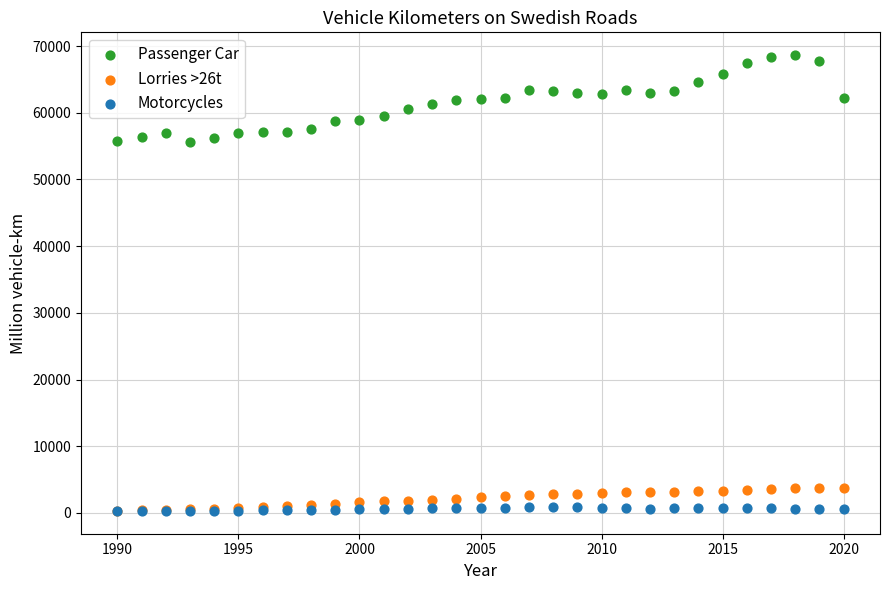

What are all the series names shown in the legend?

Passenger Car, Lorries >26t, Motorcycles